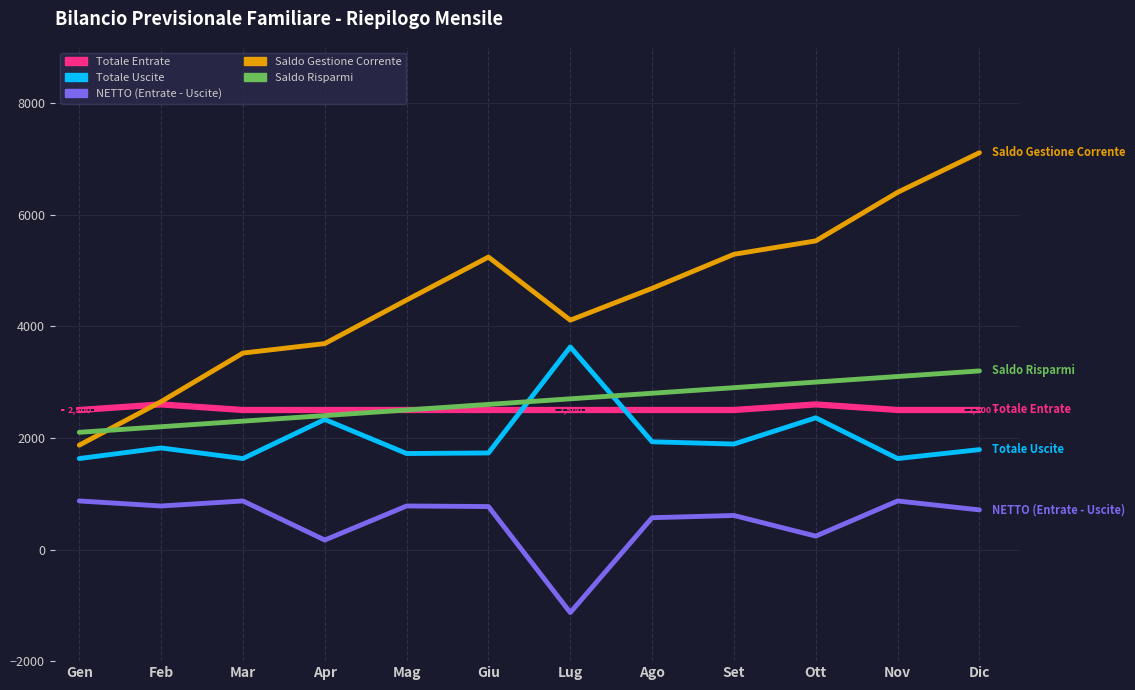

What is the sum of all Saldo Risparmi values?

31800